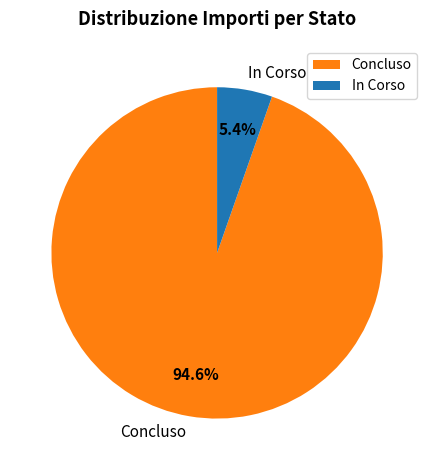

Between In Corso and Concluso, which is larger?

Concluso